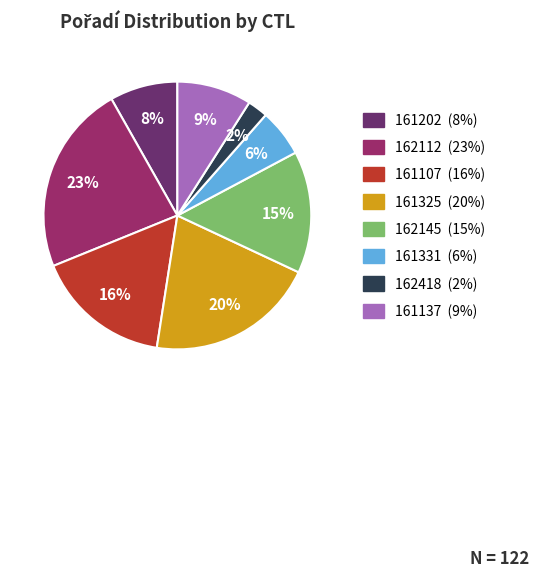

What percentage is the 162418 slice, to the nearest percent?

2%